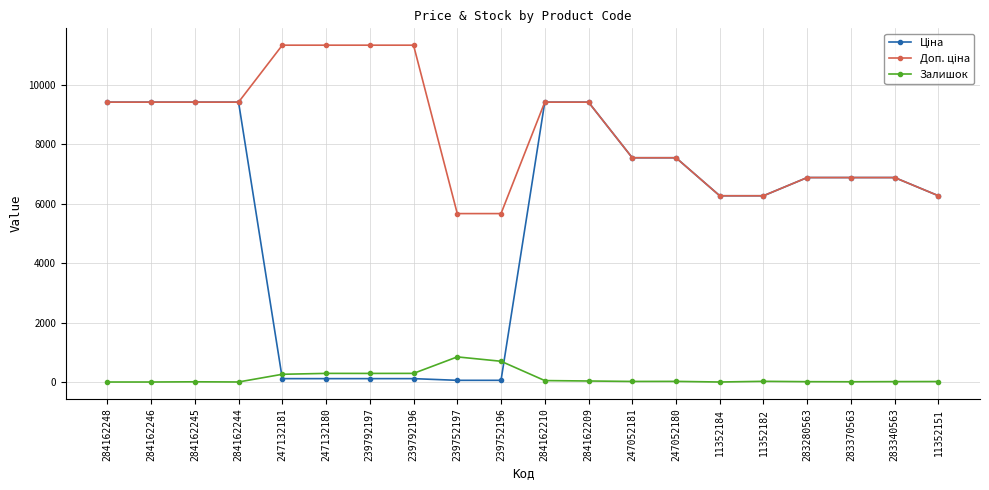

What is the maximum value shown in the chart?

11334.0